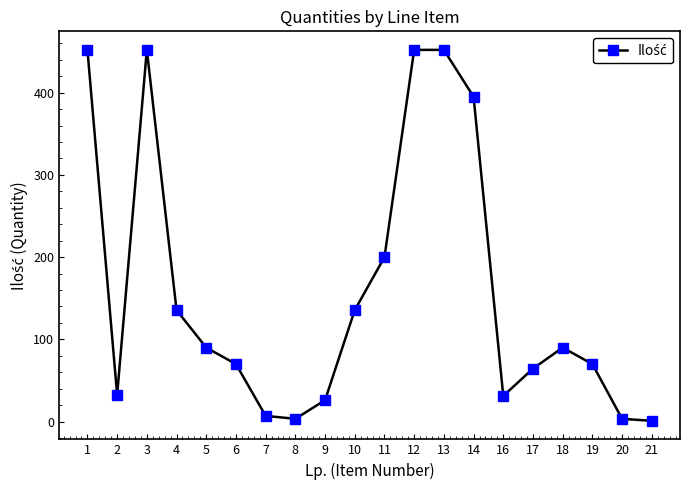

What is the ratio of the value at 3 to the value at 4?

3.3